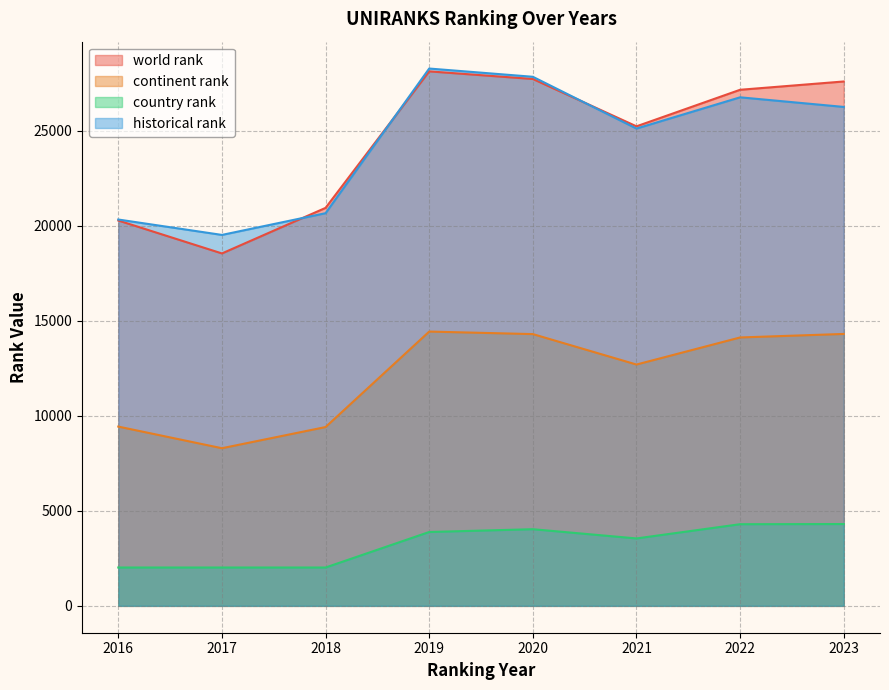

Which series has the widest spread of values?

world rank